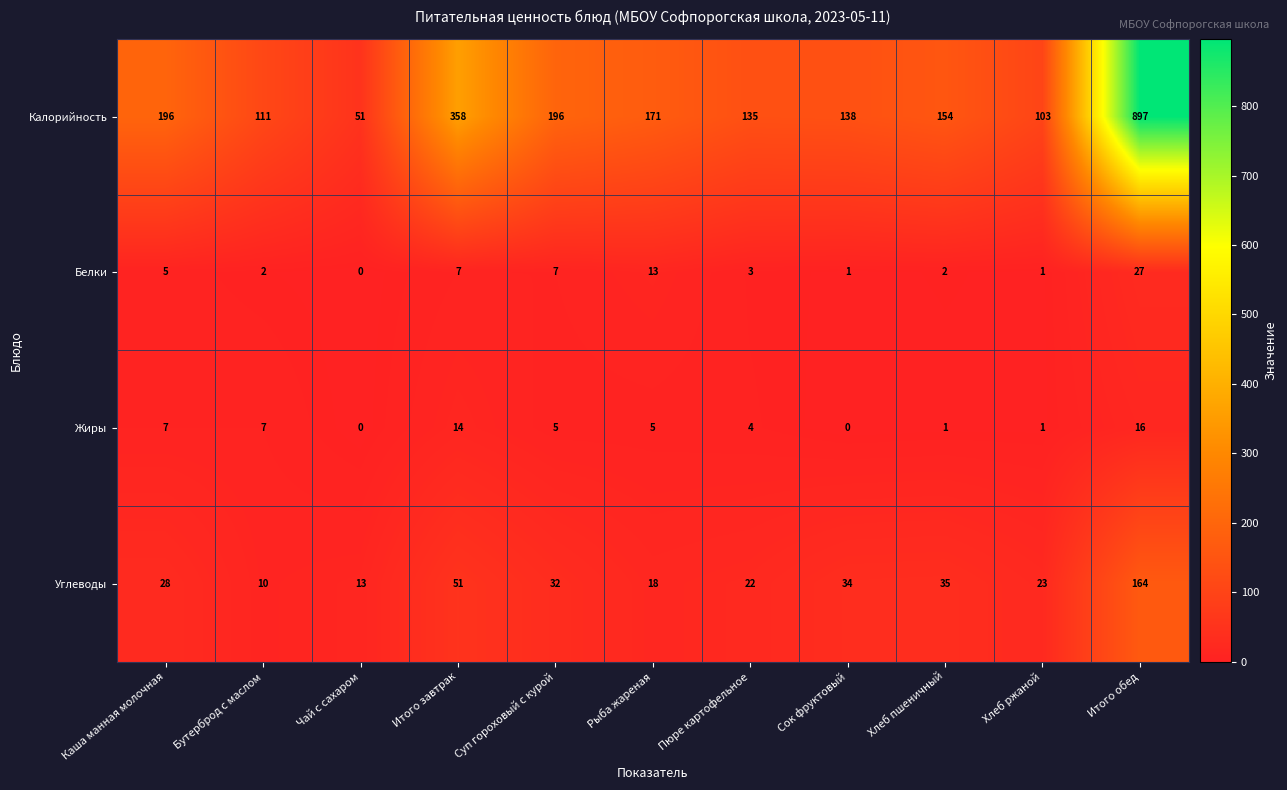

What is the spread (max minus min) of values at Хлеб ржаной?

102